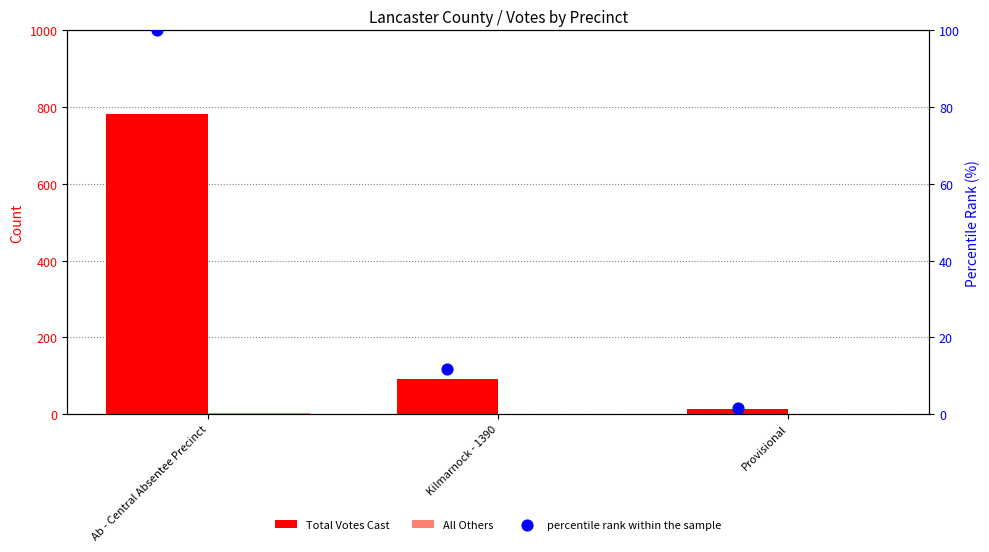

Is the value of Total Votes Cast at Provisional greater than the value of All Others at Provisional?

Yes